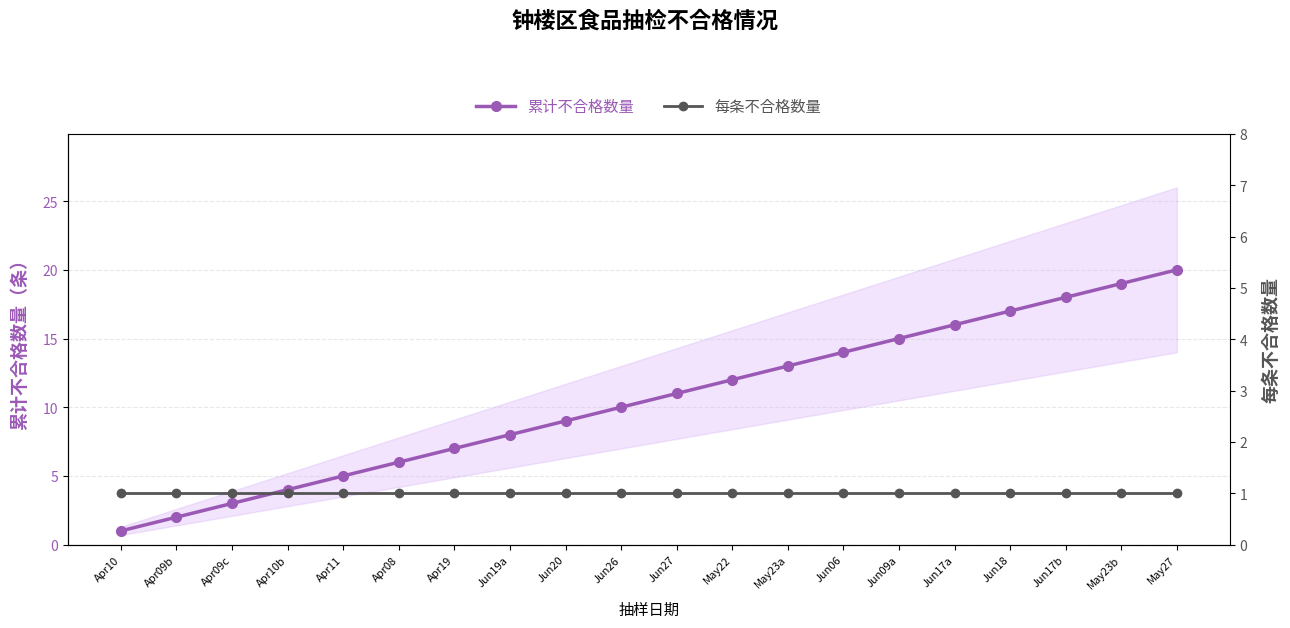

The 累计不合格数量 series shows 11 at Jun27. True or false?

True